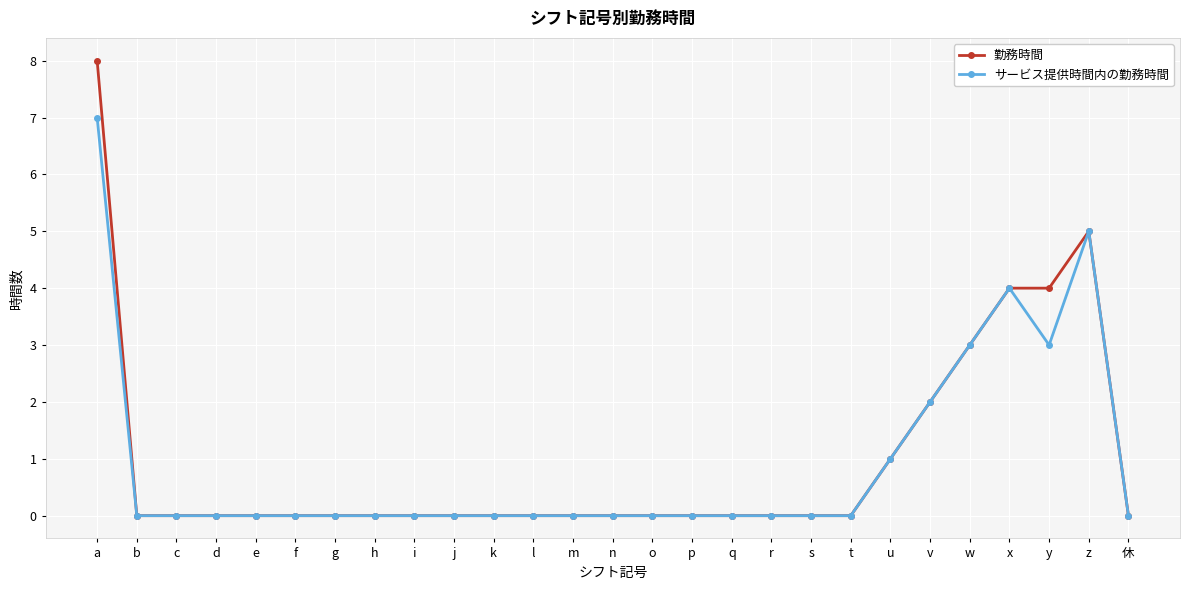

Is this an area chart (filled region under the line)?

No